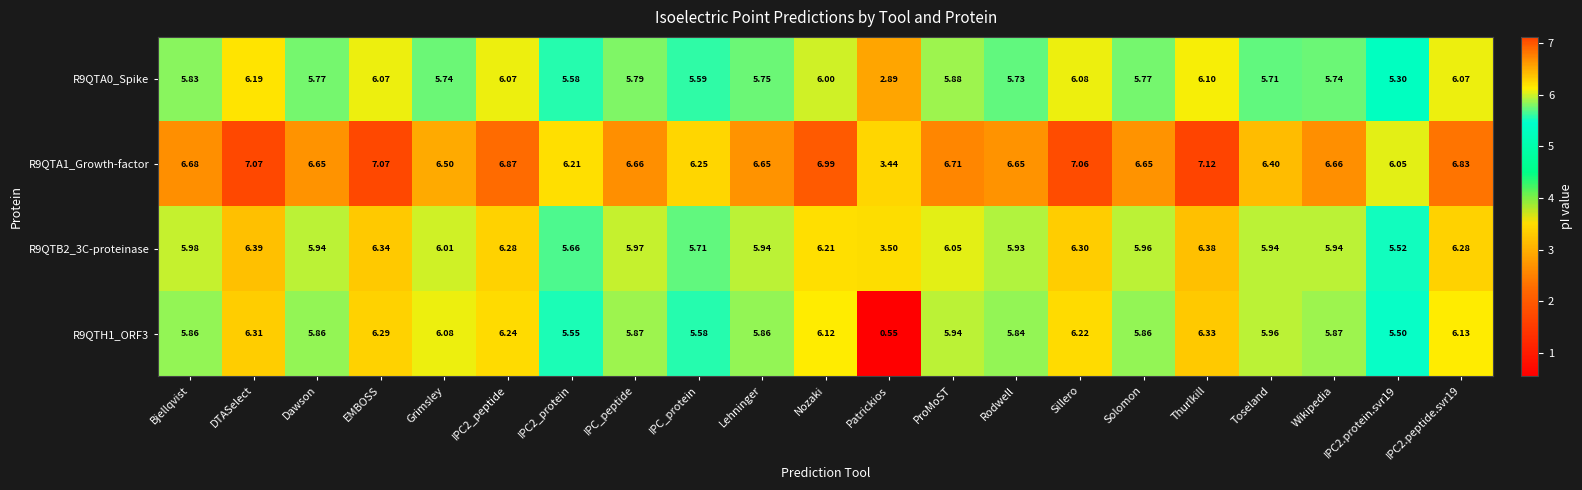

What is the difference between the highest and lowest values at Solomon?

0.9